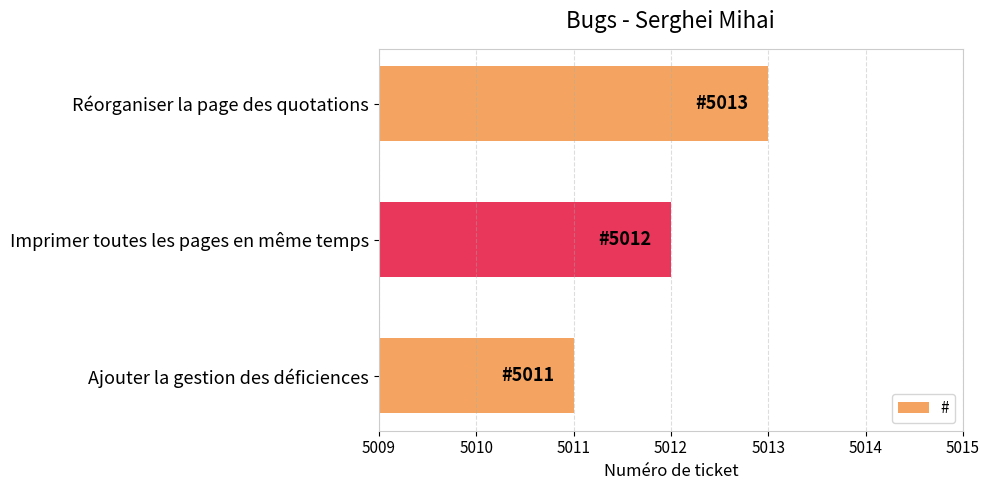

Is it true that the value at Réorganiser la page des quotations is 5013?

True